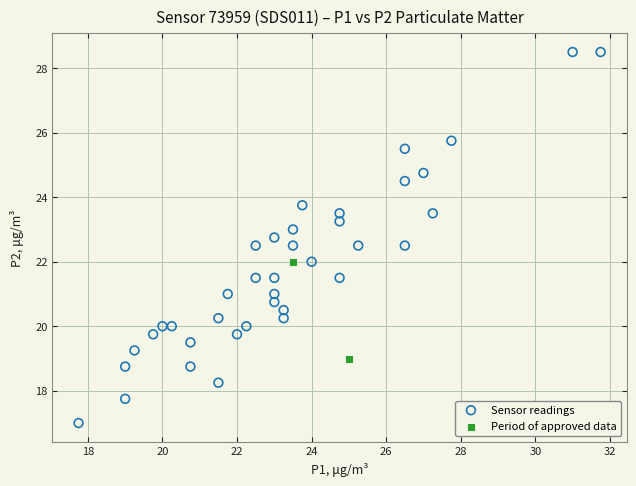

Which series reaches the minimum Y coordinate?

Sensor readings